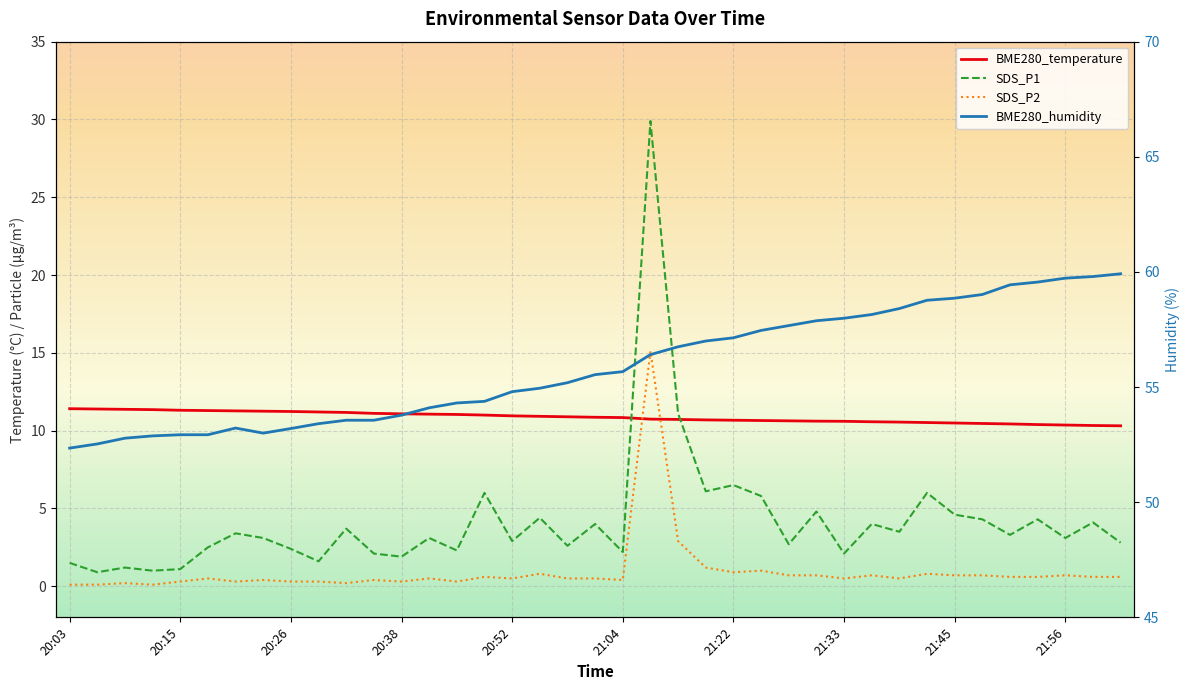

True or false: BME280_humidity and BME280_temperature cross at least once.

False